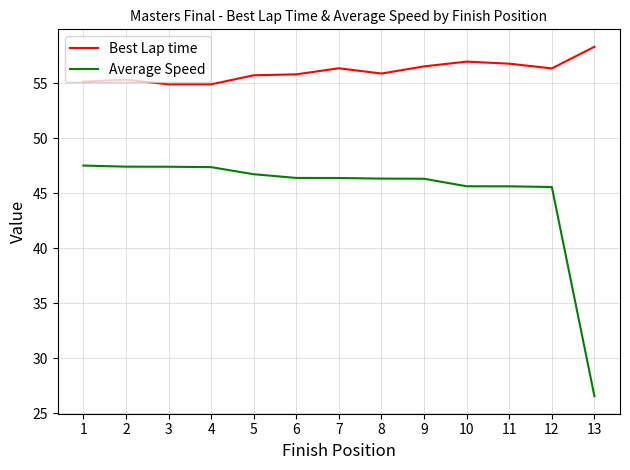

What is the sum of all Best Lap time values?

729.0